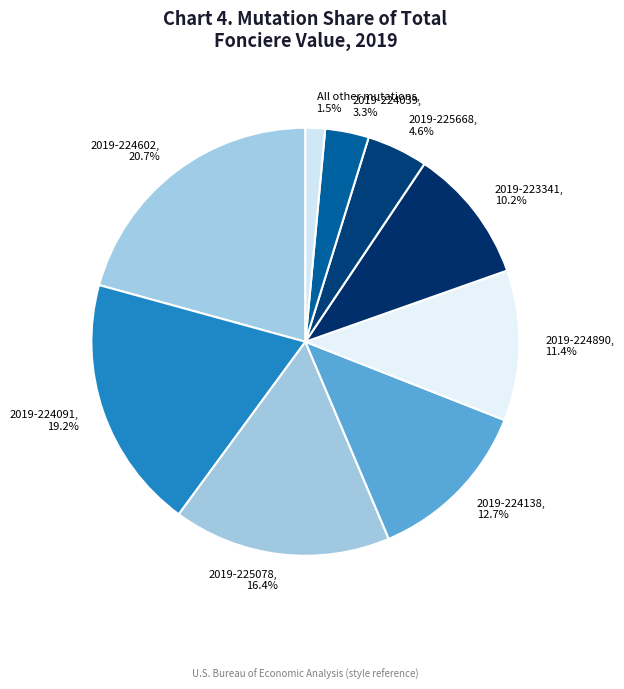

Is there any slice that represents more than half of the pie?

No